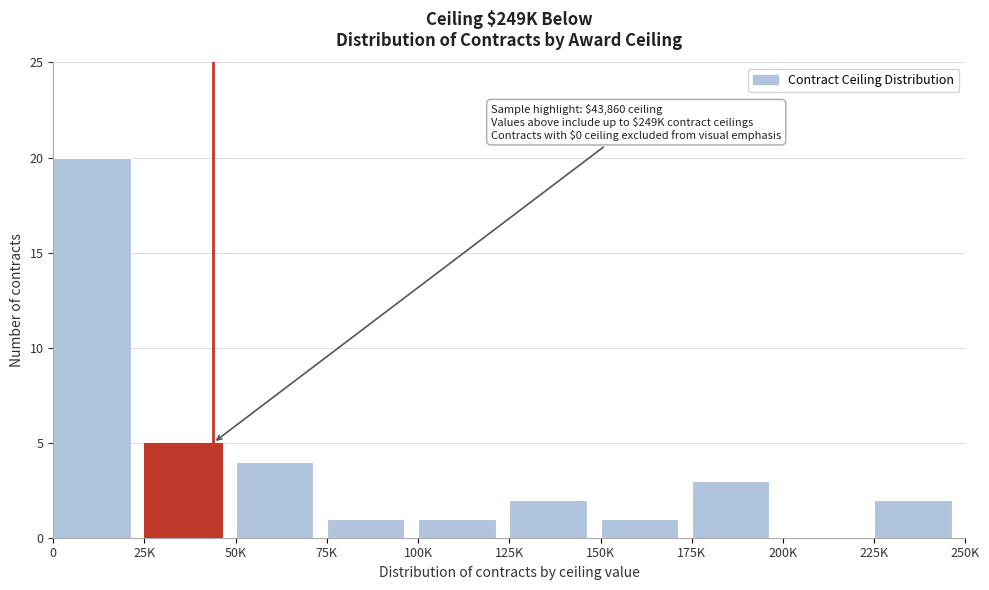

Reading left to right, transcribe all the data shown in this chart.

0=20	25K=5	50K=4	75K=1	100K=1	125K=2	150K=1	175K=3	200K=0	225K=2